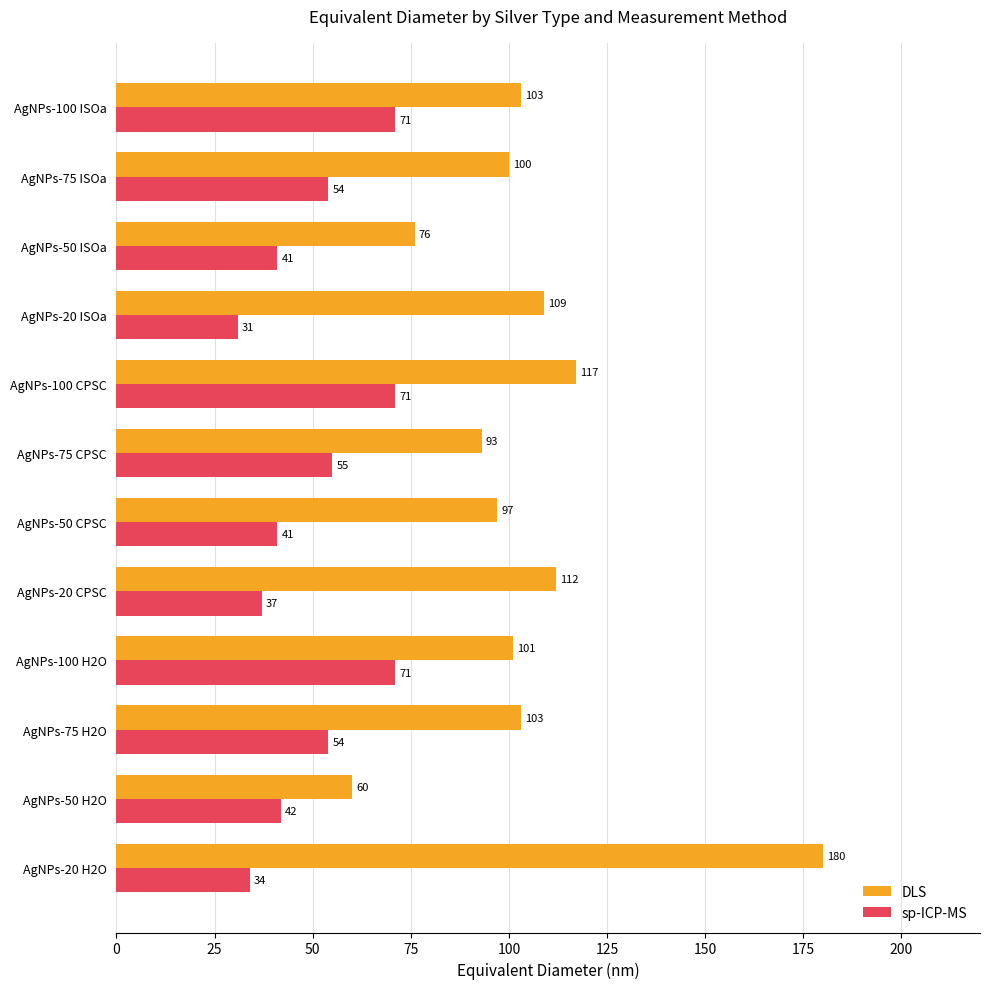

At how many categories does at least one series exceed 80?

10